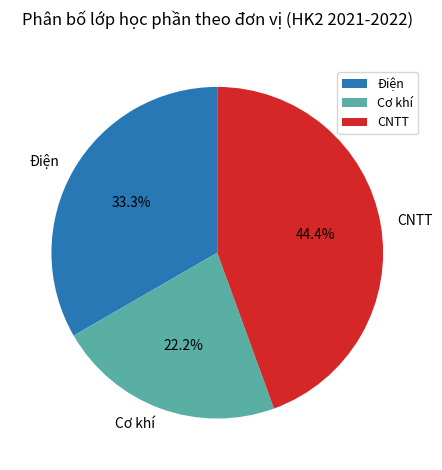

Is it true that Điện is 33% of the pie?

True